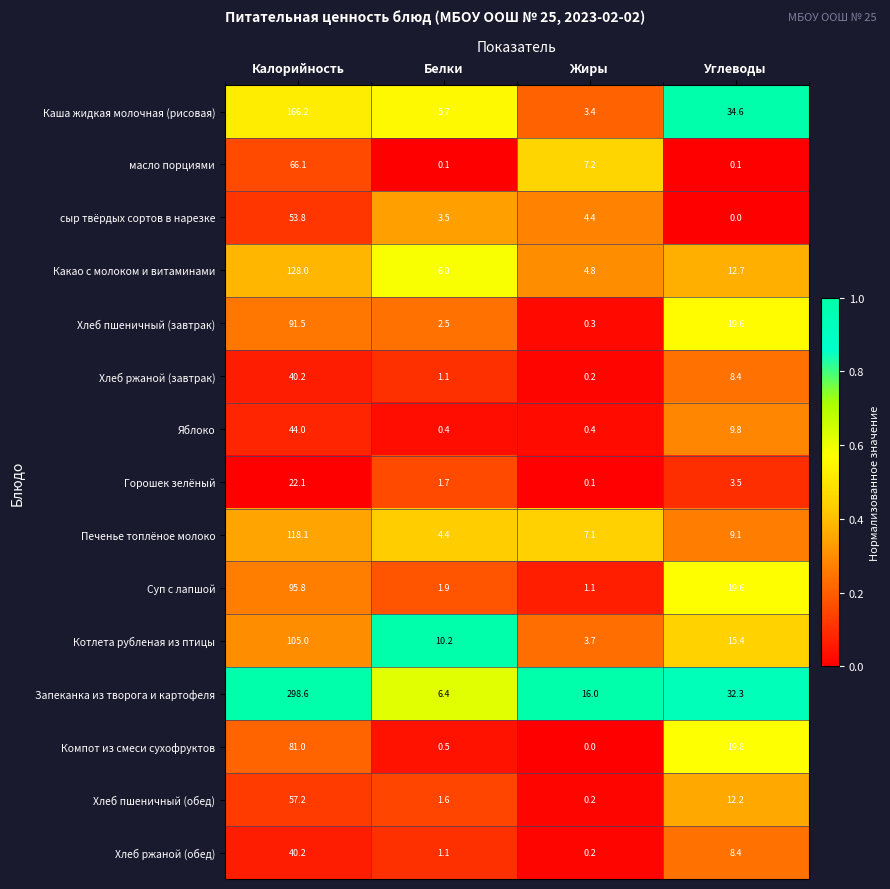

What is the greatest value displayed?

298.6